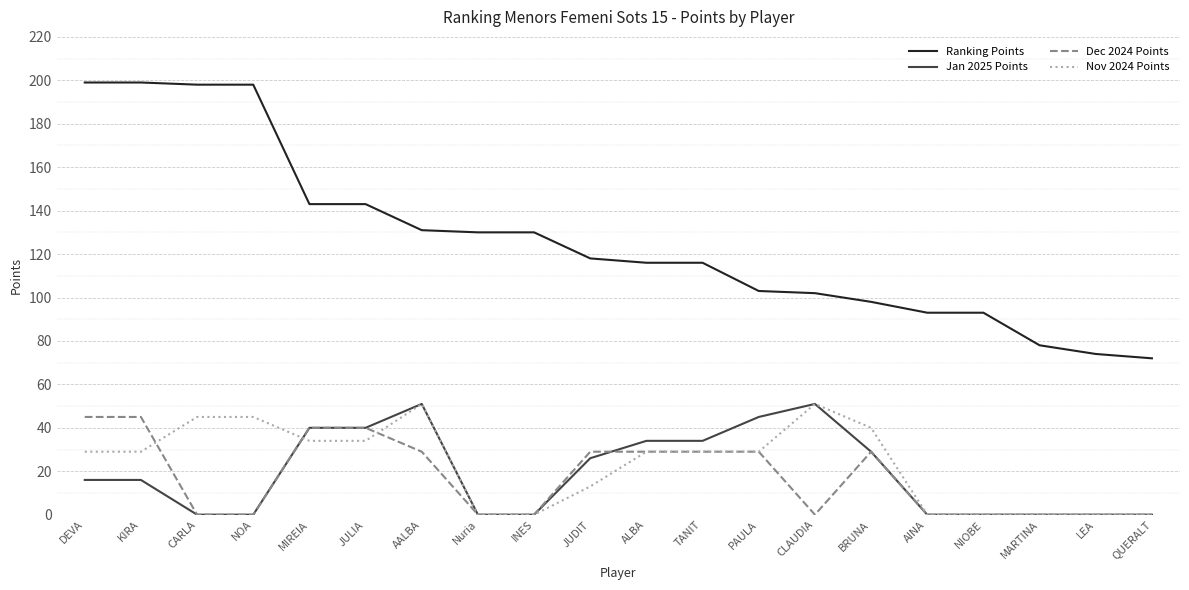

The value of Jan 2025 Points at MIREIA is 40. True or false?

True